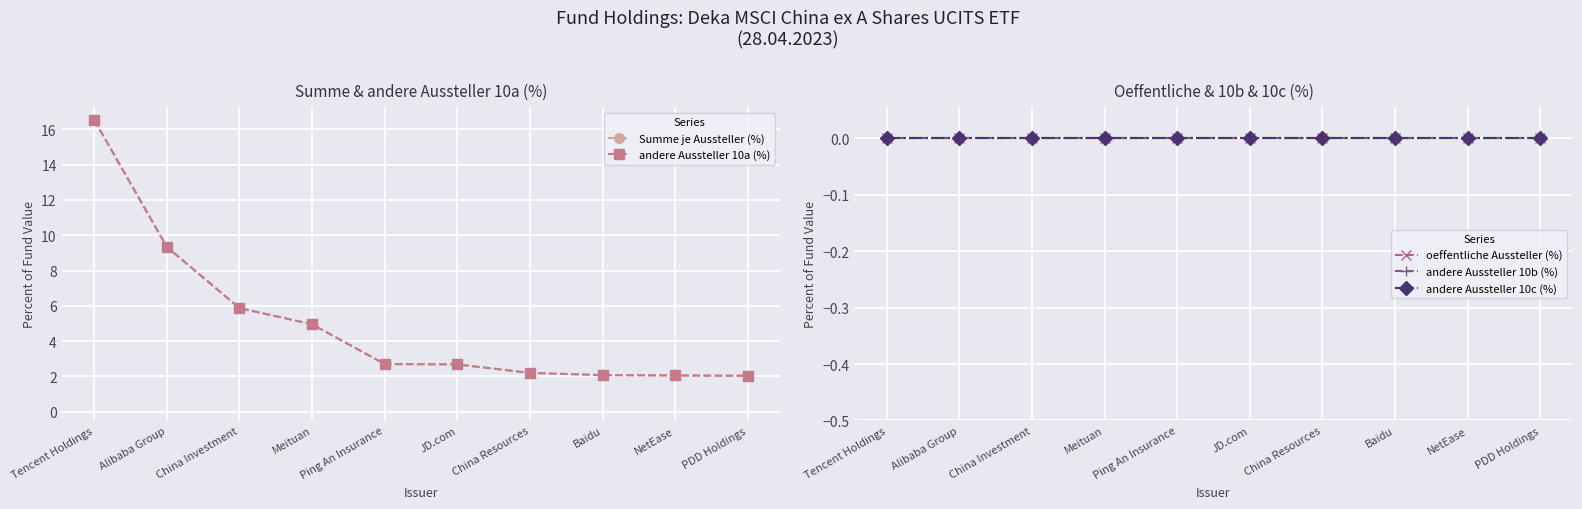

What is the label of the 2nd point from the left?

Alibaba Group